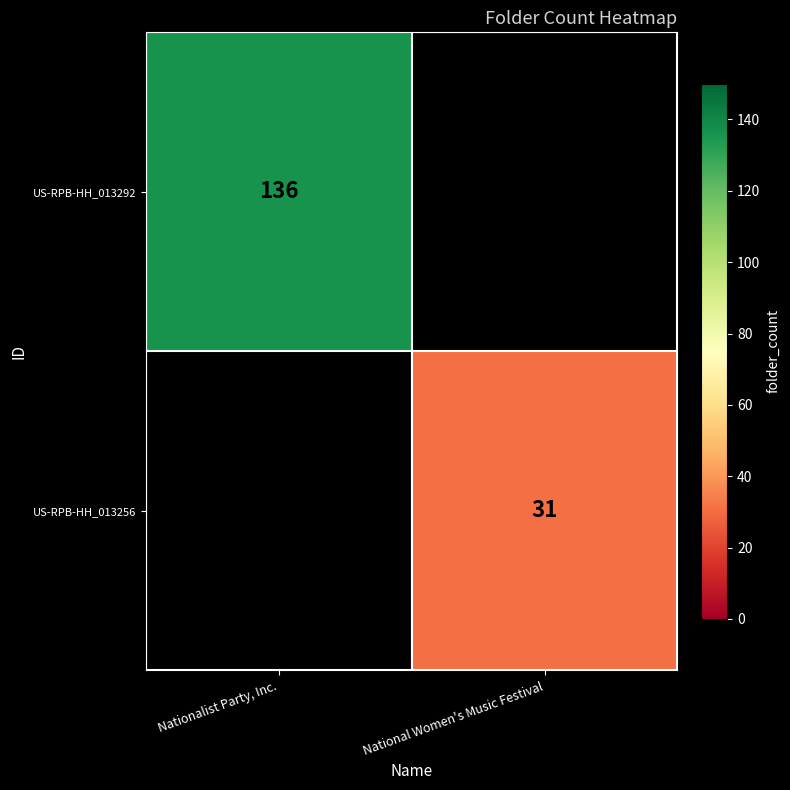

Is it true that US-RPB-HH_013292 equals 79 at Nationalist Party, Inc.?

False